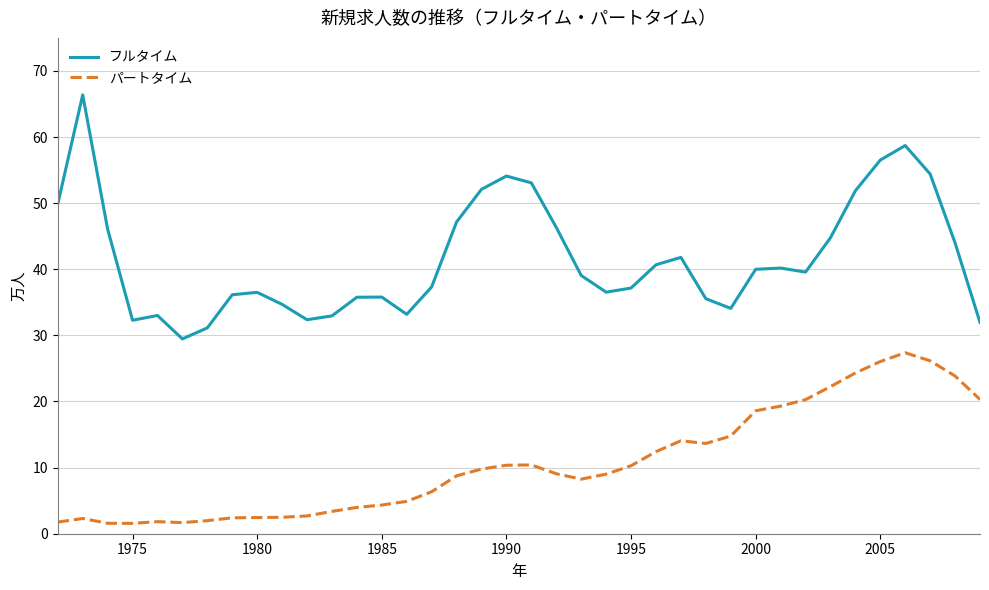

True or false: フルタイム and パートタイム cross at least once.

False